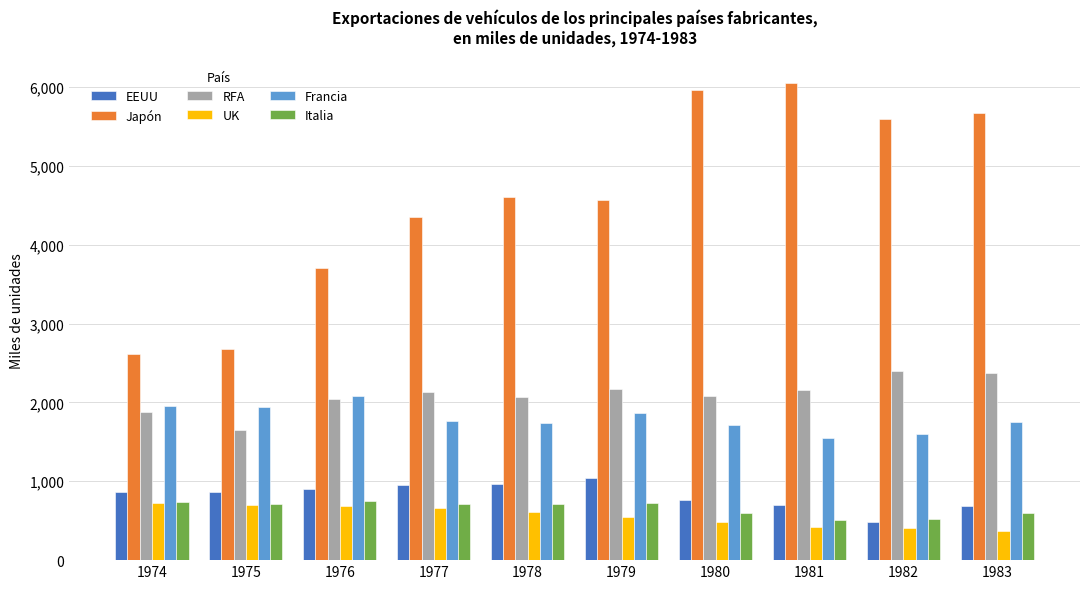

What is the sum of the EEUU values at 1977 and 1976?

1856